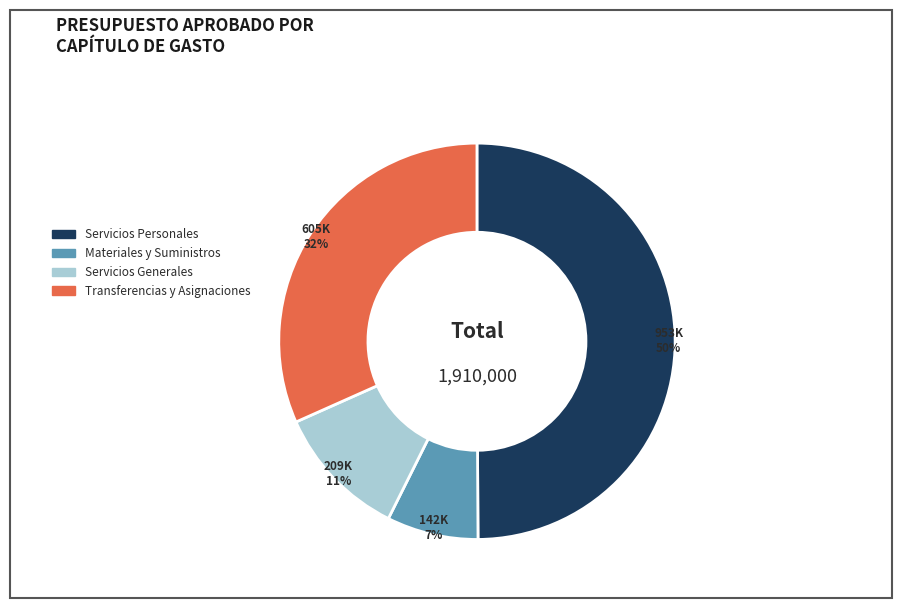

To the nearest percent, what percentage of the pie is Servicios Personales?

50%